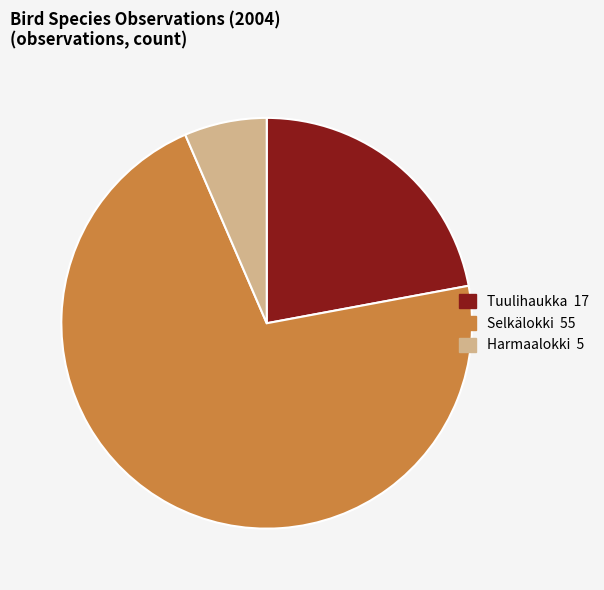

The Harmaalokki 5 slice represents 16% of the pie. True or false?

False